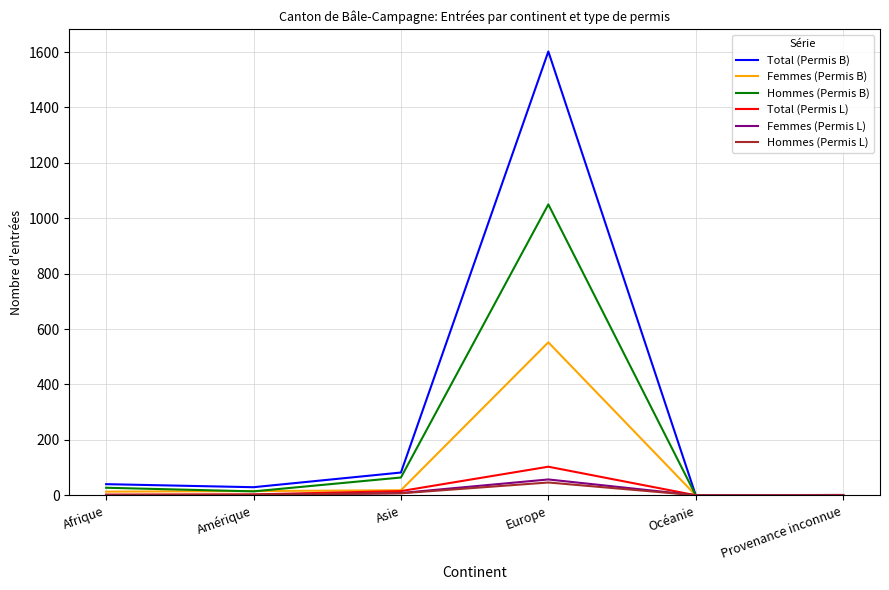

What are all the series names shown in the legend?

Total (Permis B), Femmes (Permis B), Hommes (Permis B), Total (Permis L), Femmes (Permis L), Hommes (Permis L)